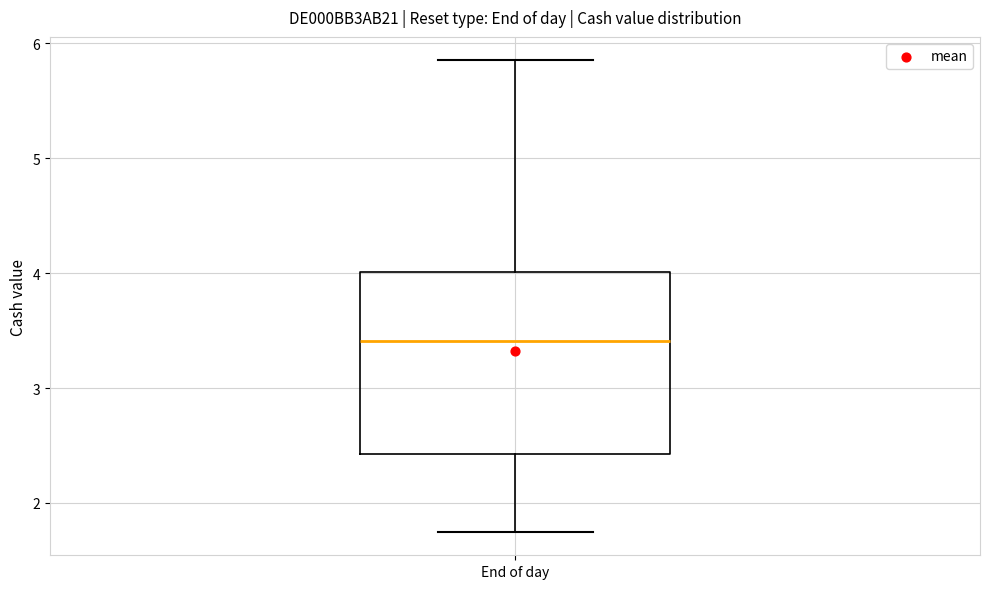

Read this box plot against the y-axis: the position of the median line, the range covered by the box, and the ends of both whiskers. The values are not printed on the chart, so give them approximately, as read against the axis.

median 3.4, box 2.4 to 4.0, whiskers 1.8 to 5.9